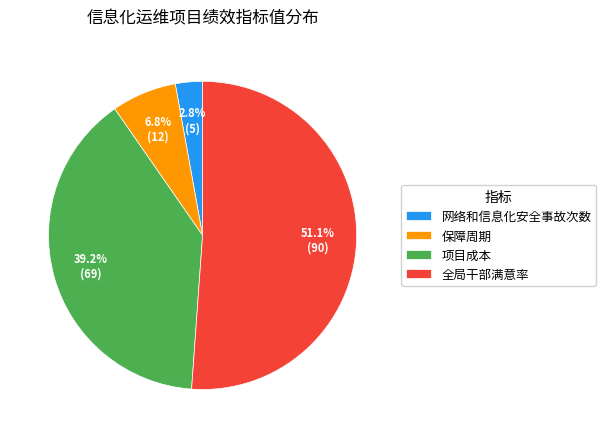

Count the number of slices in the pie.

4